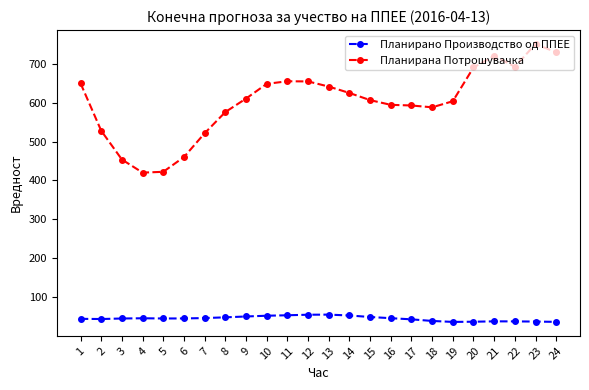

Where does the Планирана Потрошувачка series first go above 610?

1